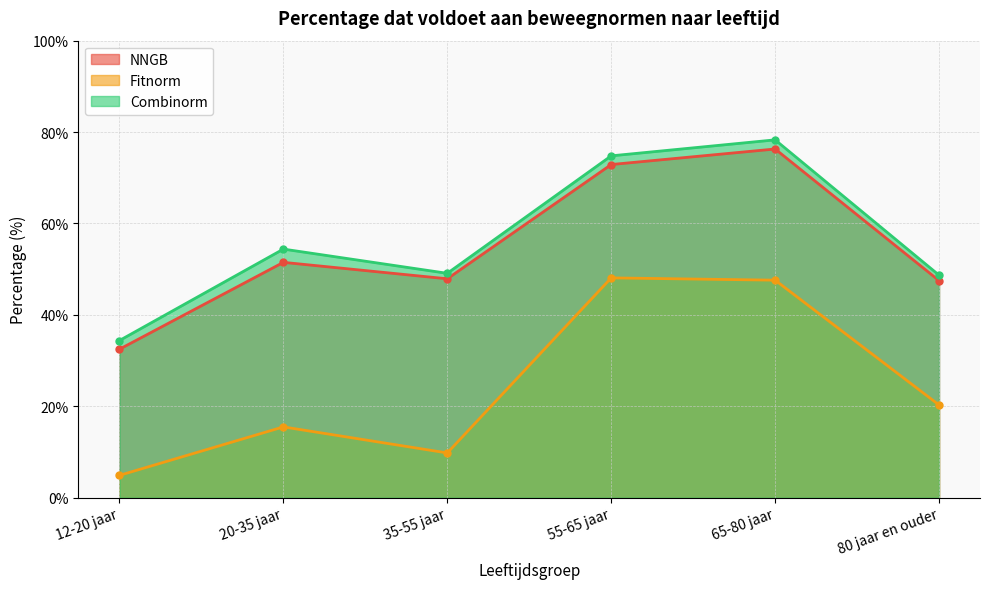

Reading left to right, list all the values displayed in this chart.

NNGB: 32.5	51.5	47.9	72.9	76.3	47.5
Fitnorm: 4.9	15.5	9.8	48.1	47.6	20.3
Combinorm: 34.4	54.4	49.1	74.8	78.3	48.7